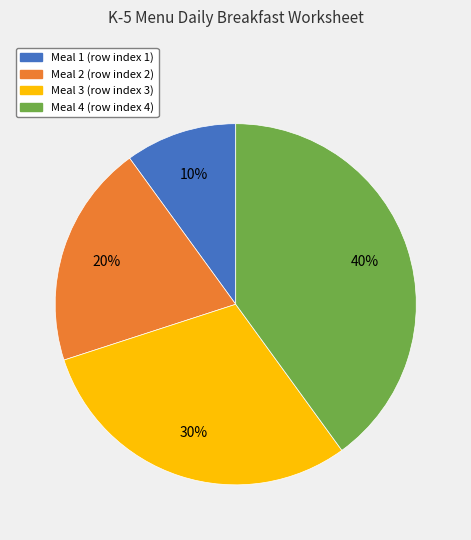

Does any single category account for the majority?

No